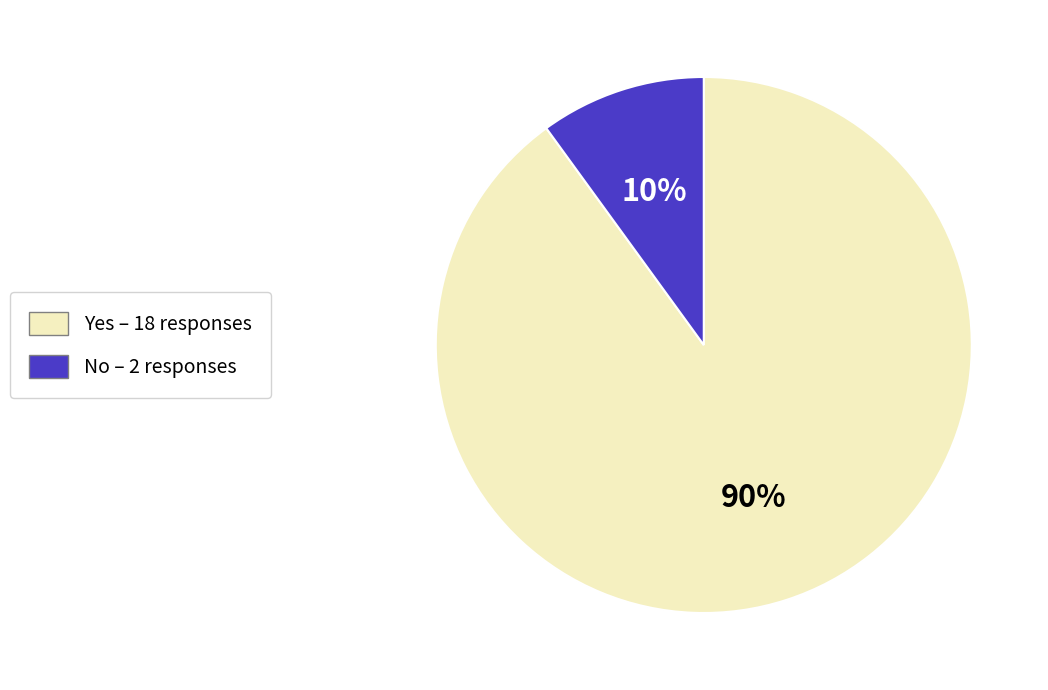

The Yes slice represents 90% of the pie. True or false?

True